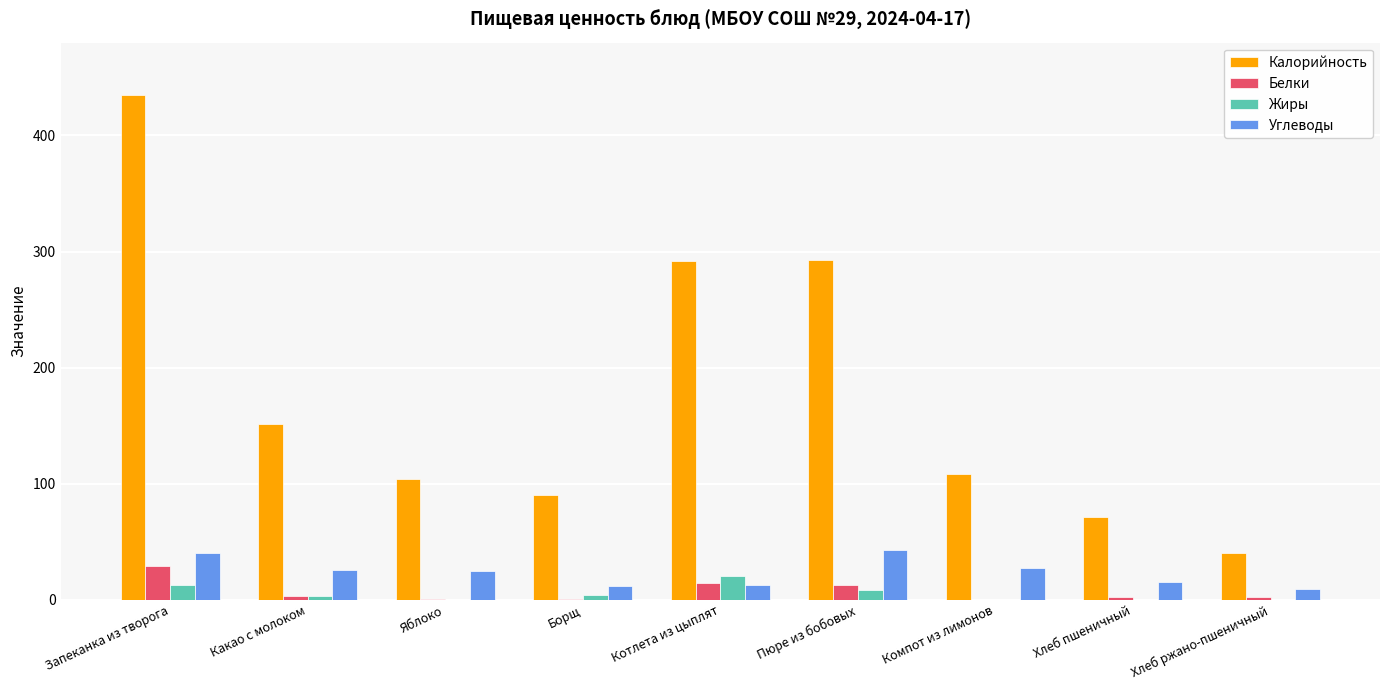

True or false: Калорийность has a value of 22 at Хлеб пшеничный.

False